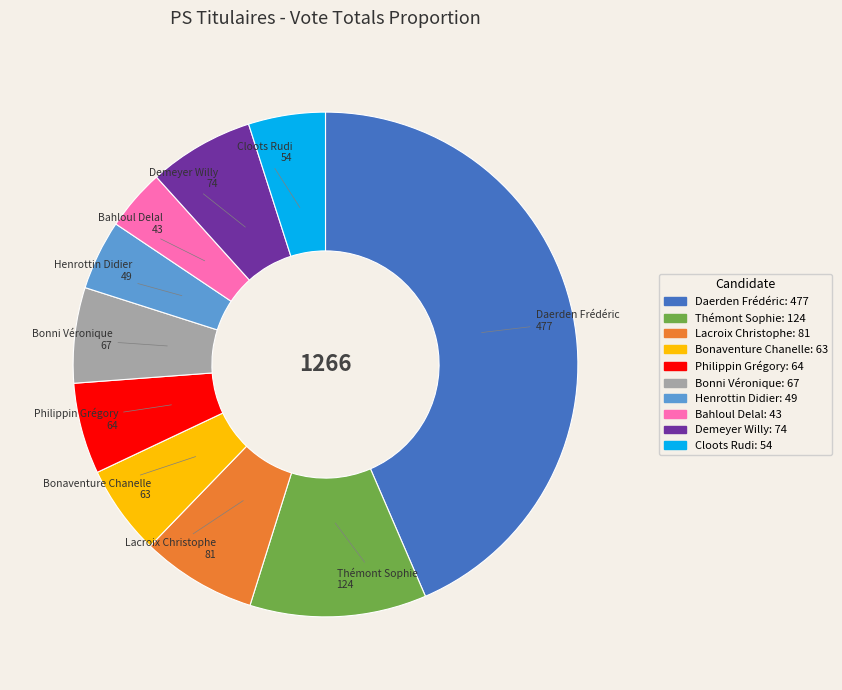

How many segments does this pie chart have?

10